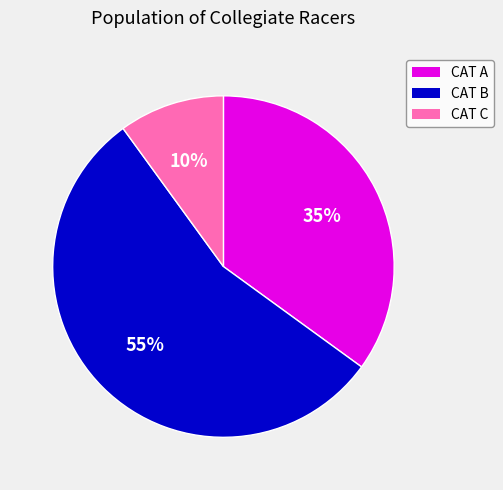

Is there any slice that represents more than half of the pie?

Yes